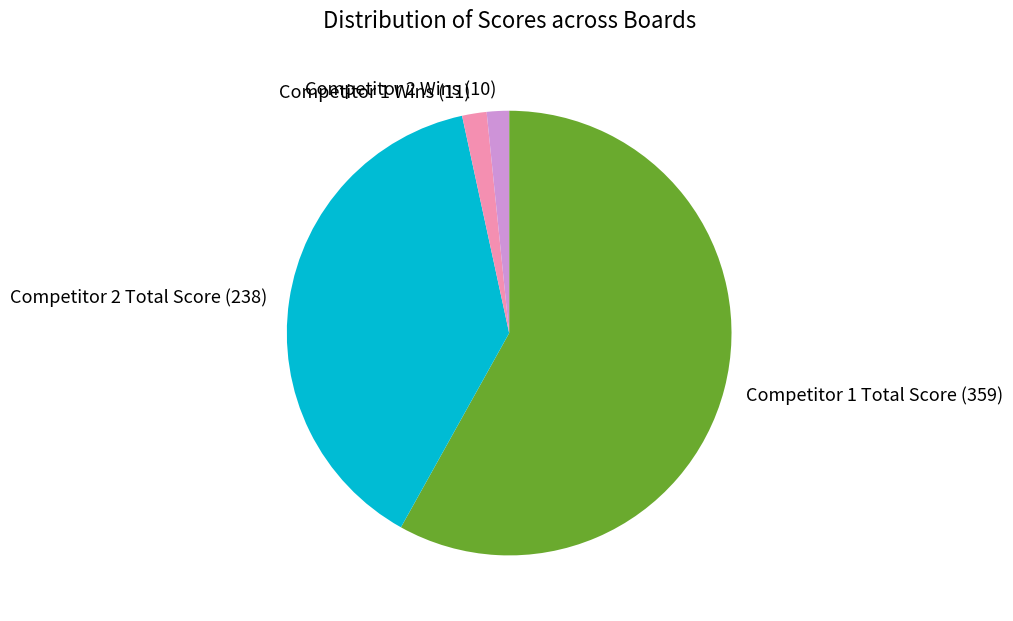

Which slice is the largest?

Competitor 1 Total Score (359)